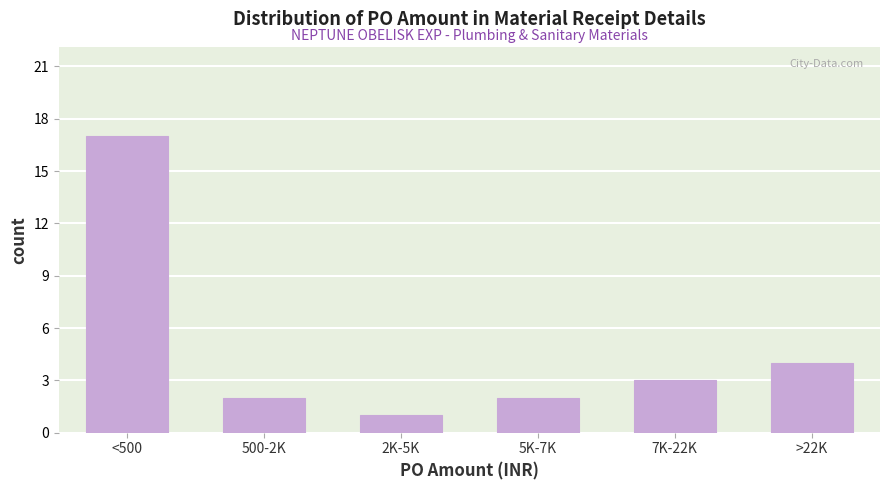

Reading left to right, list all the values displayed in this chart.

<500=17	500-2K=2	2K-5K=1	5K-7K=2	7K-22K=3	>22K=4